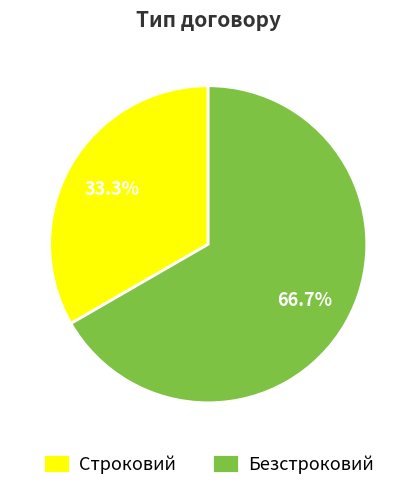

Between Безстроковий and Строковий, which is larger?

Безстроковий